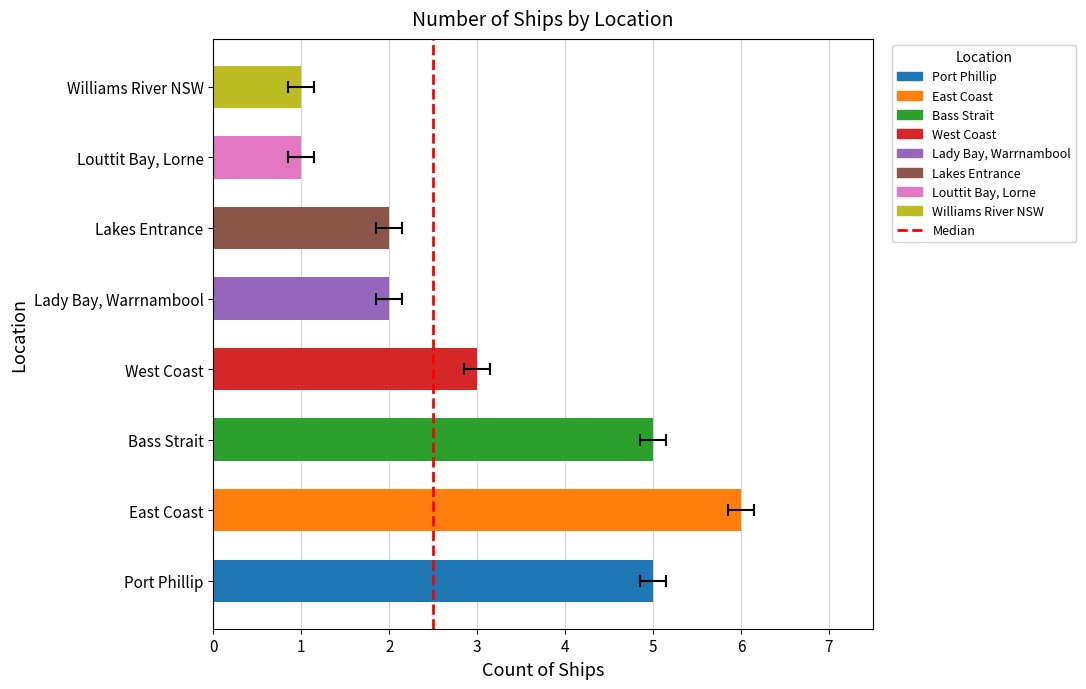

True or false: the data shows 1 at 1.

True